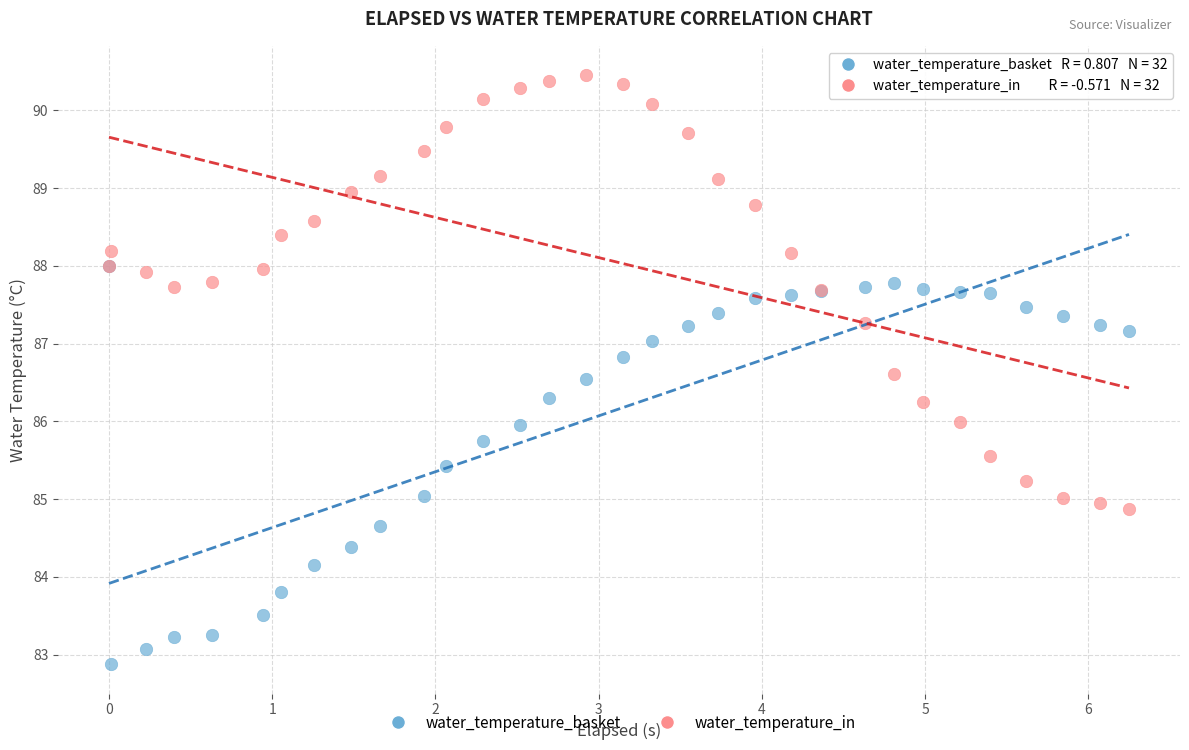

Which series has the widest spread of Y values?

water_temperature_in